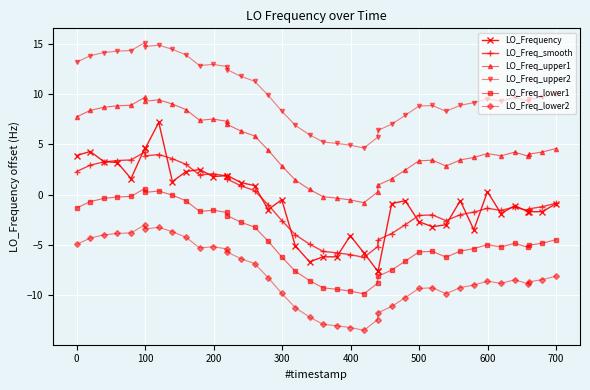

Does the chart have visible grid lines?

Yes